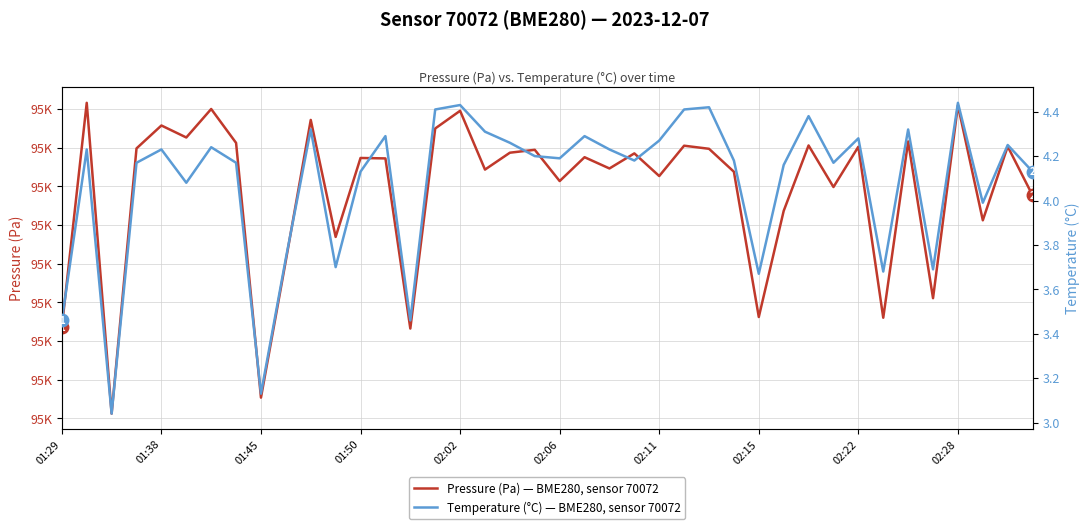

The value of Temperature (°C) — BME280, sensor 70072 at 18 is 2.9. True or false?

False